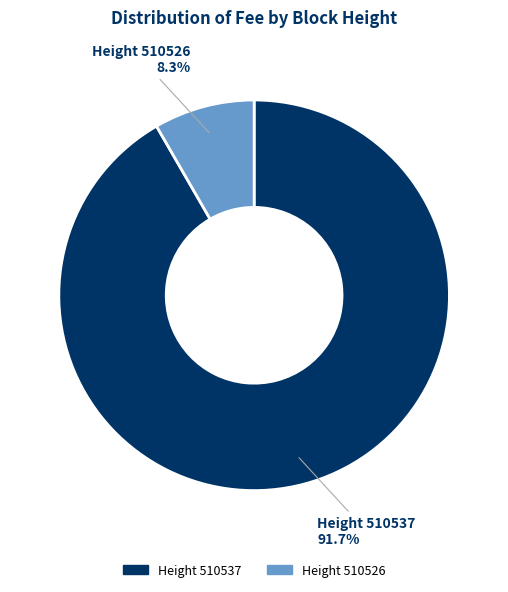

How many slices are in this pie chart?

2